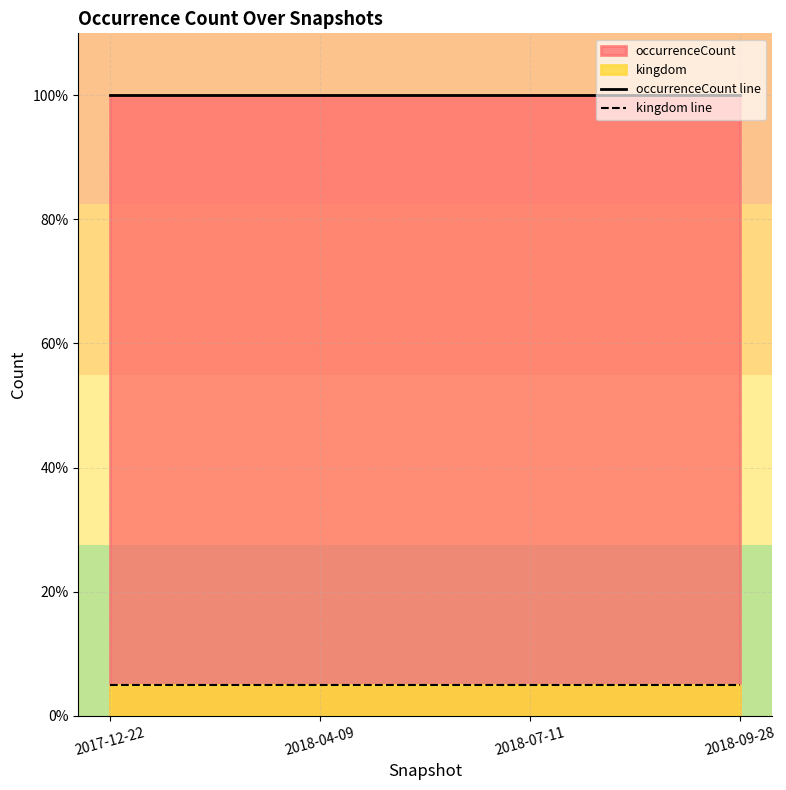

What is the sum of the occurrenceCount line values at 2017-12-22 and 2018-09-28?

200